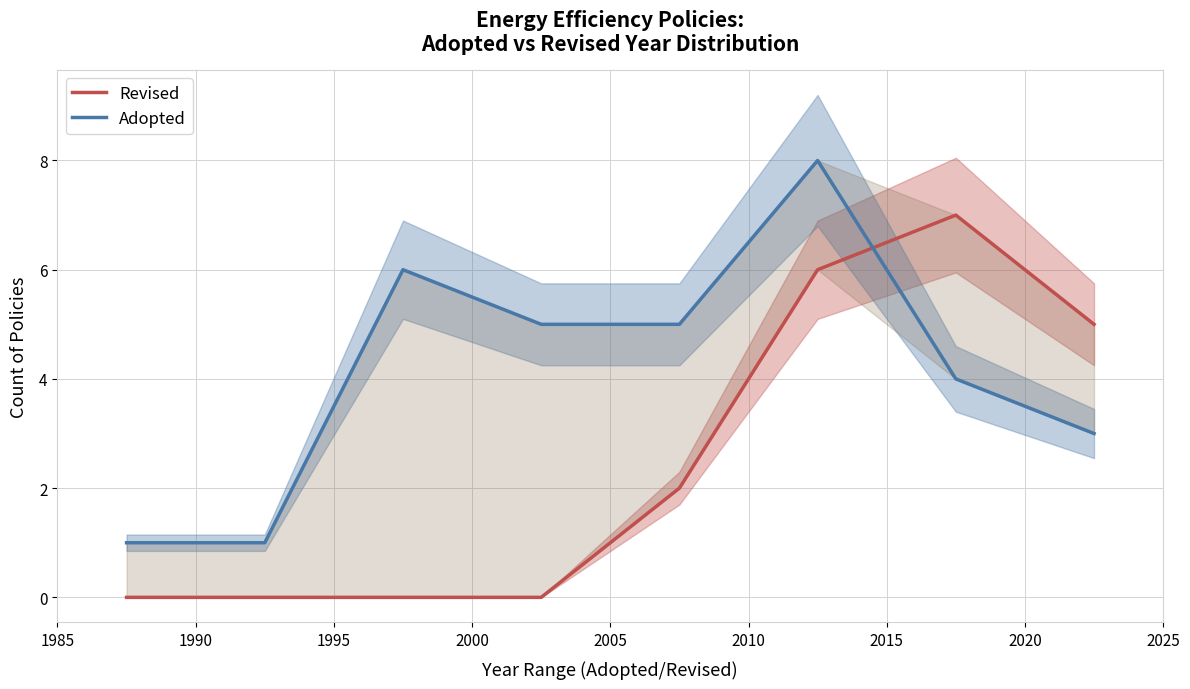

How many times do Adopted and Revised cross each other?

1